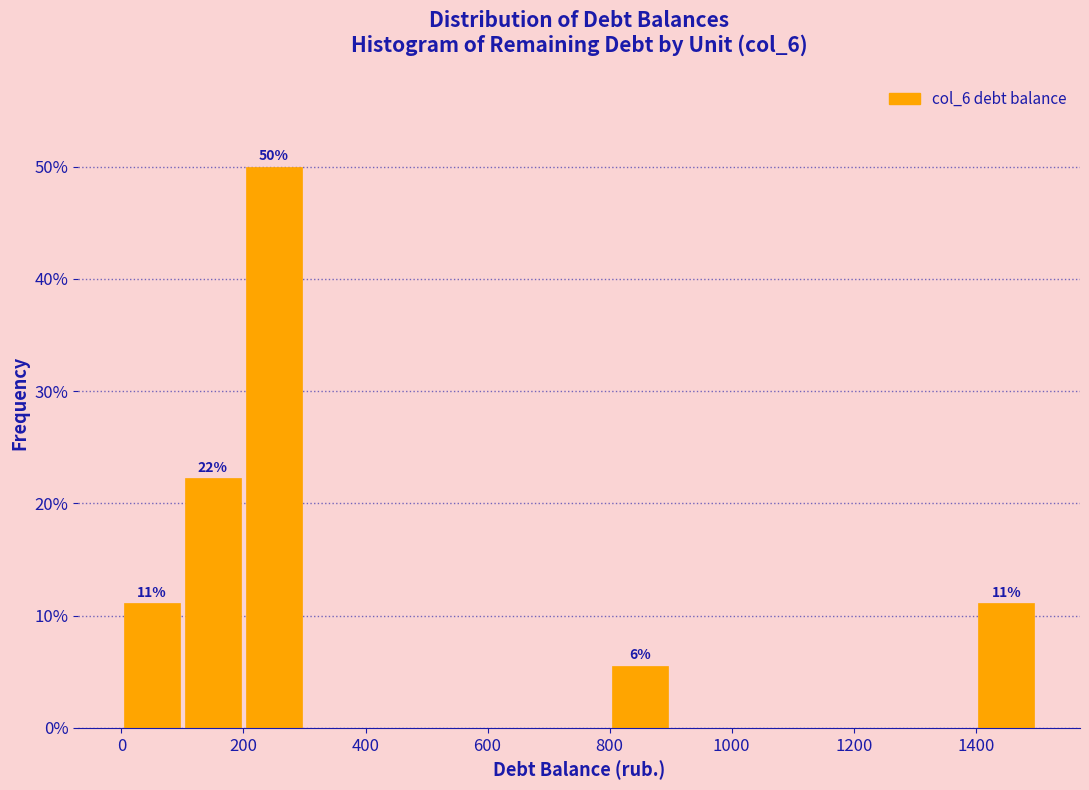

Which range on the x-axis has the tallest bar?

200 to 300